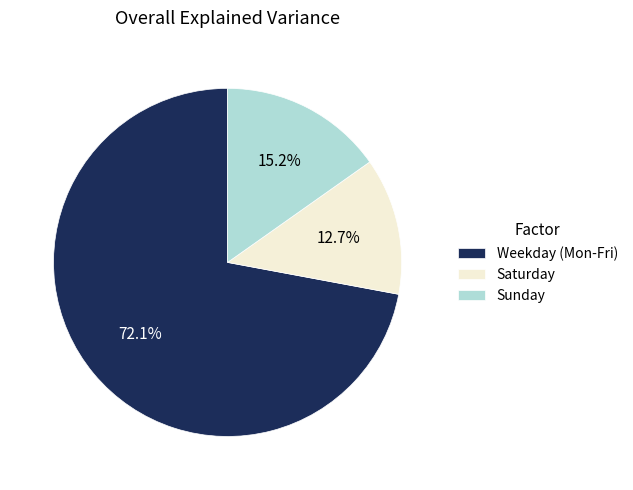

Is there any slice that represents more than half of the pie?

Yes